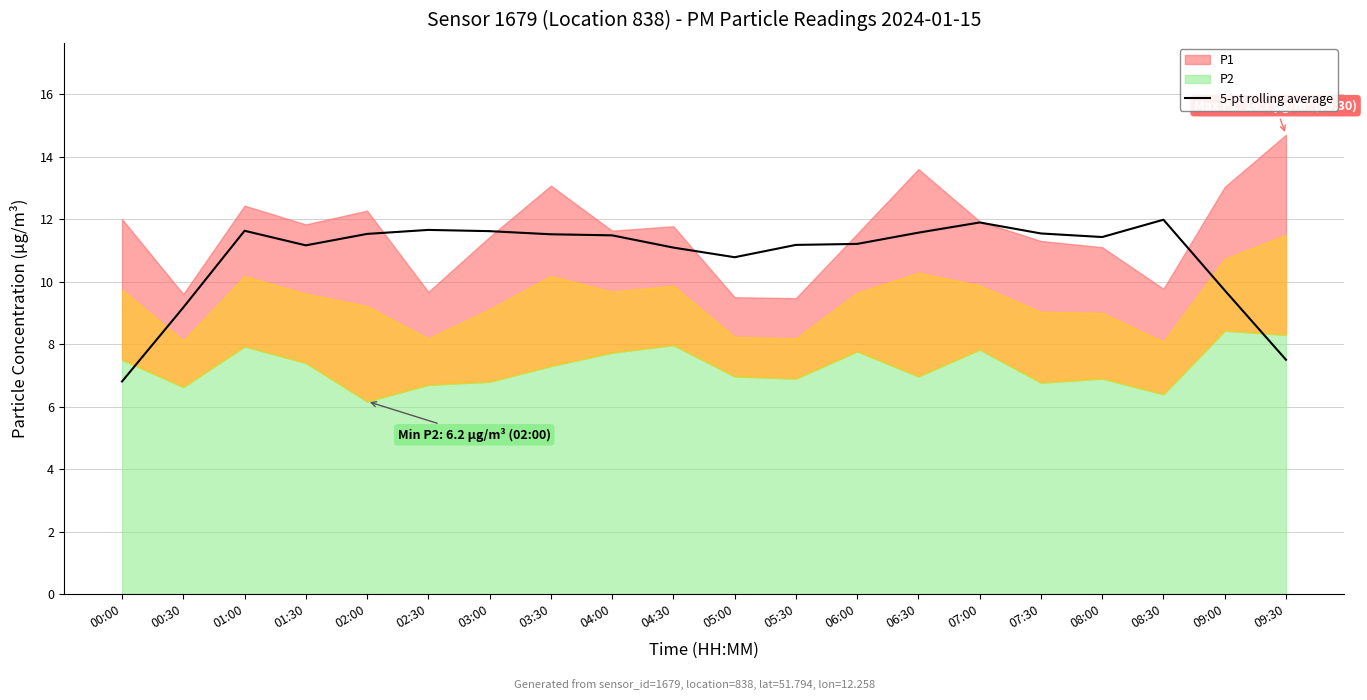

How many lines are shown in the chart?

1